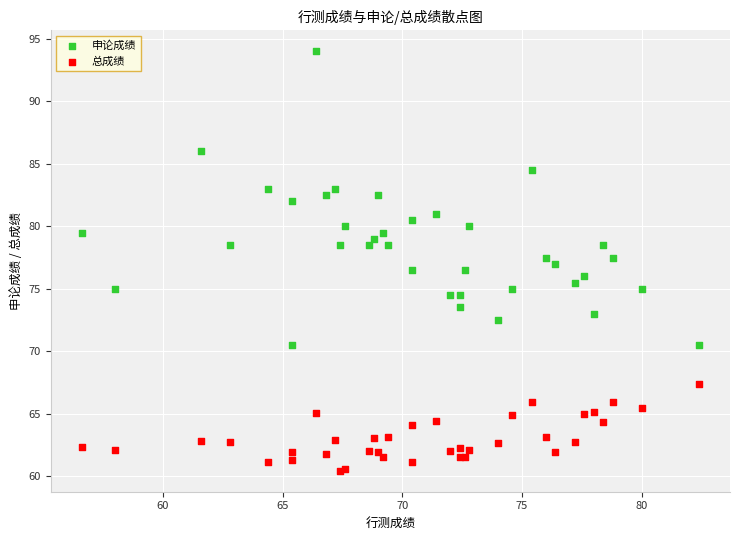

Which series contains the lowest Y value?

总成绩